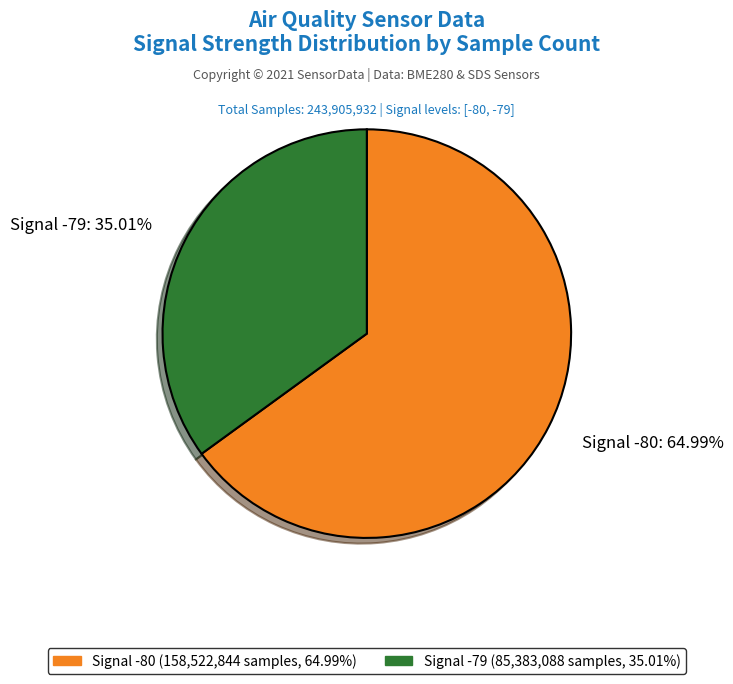

Rank the categories by value from highest to lowest.

Signal -80: 64.99%, Signal -79: 35.01%